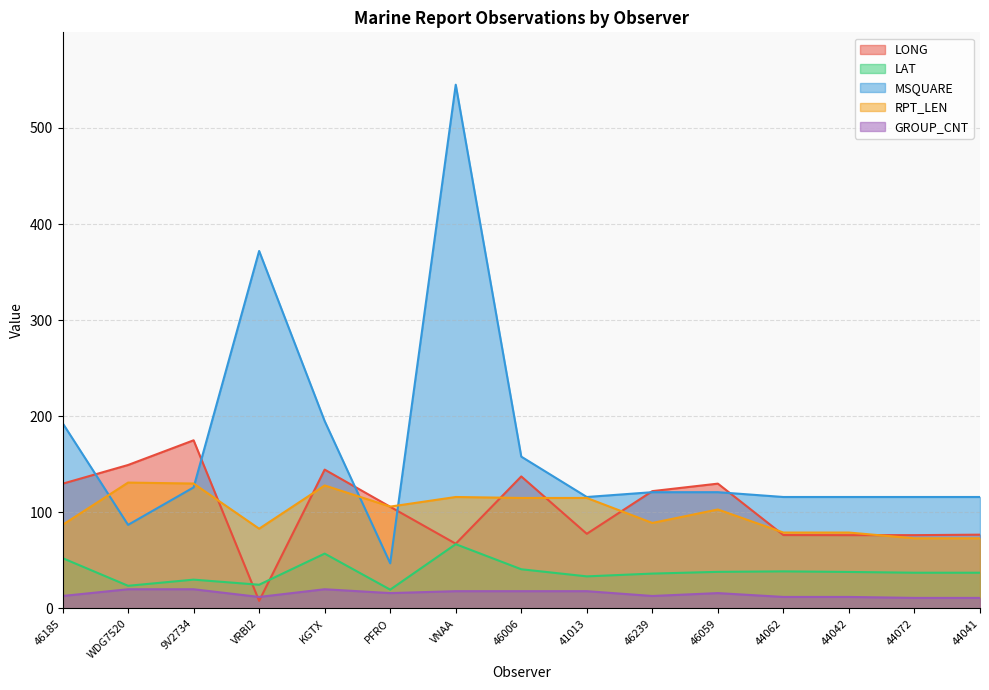

True or false: LONG has a value of 43.7 at WDG7520.

False